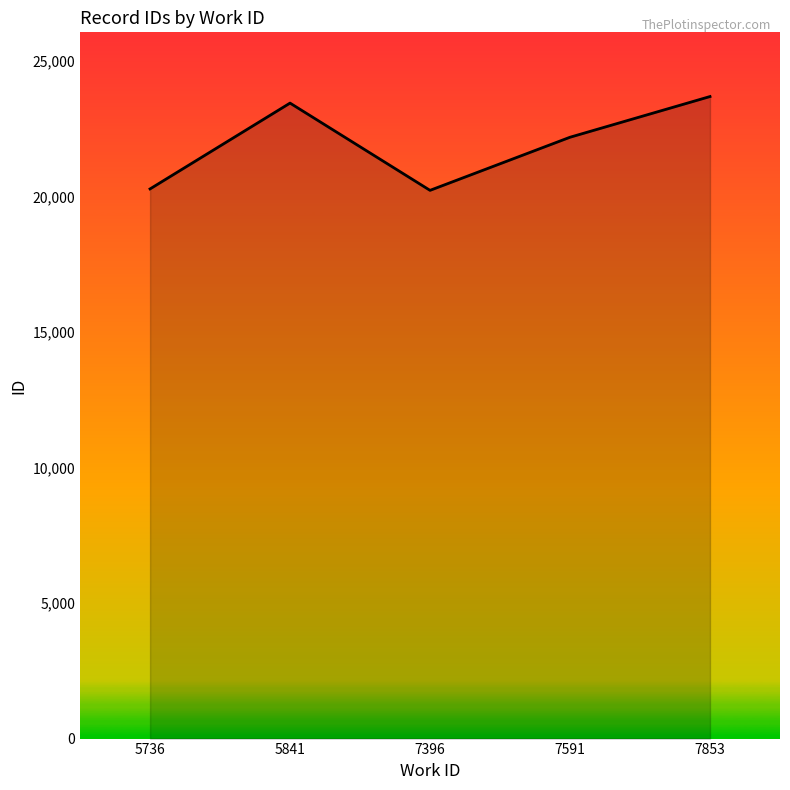

What is the greatest value displayed?

23694.0